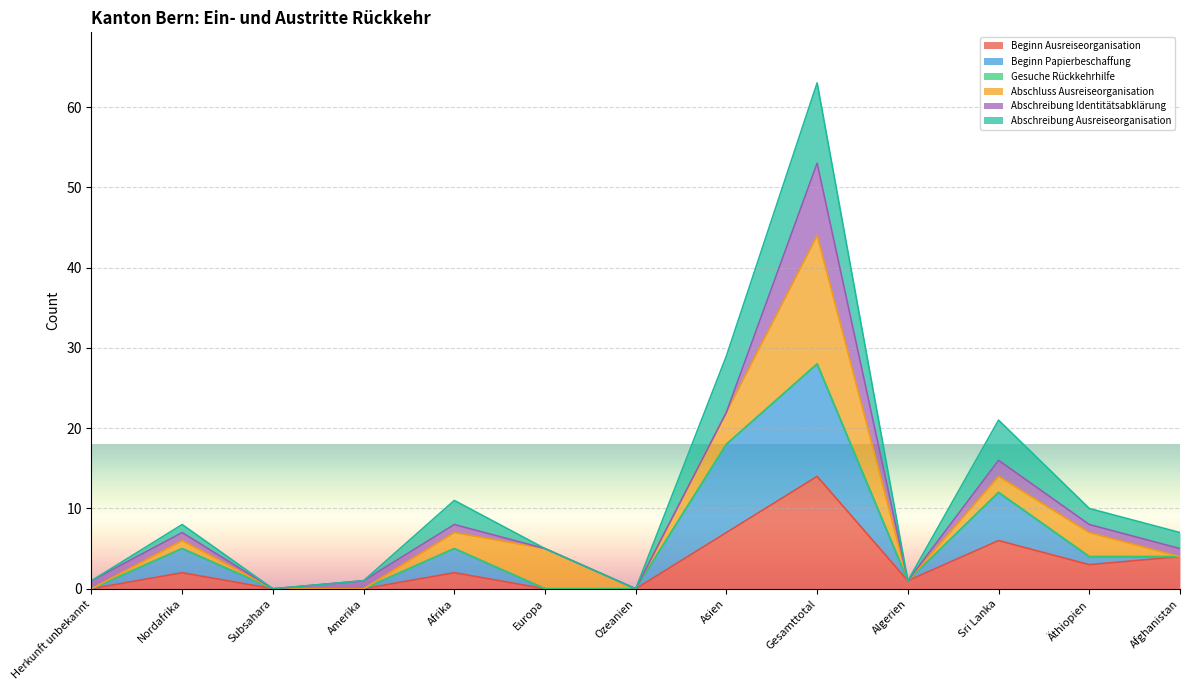

At which category is the sum across all series the highest?

Gesamttotal